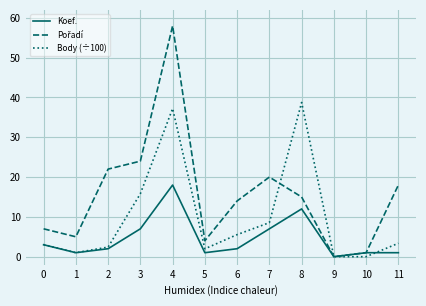

At which category is the sum across all series the highest?

4